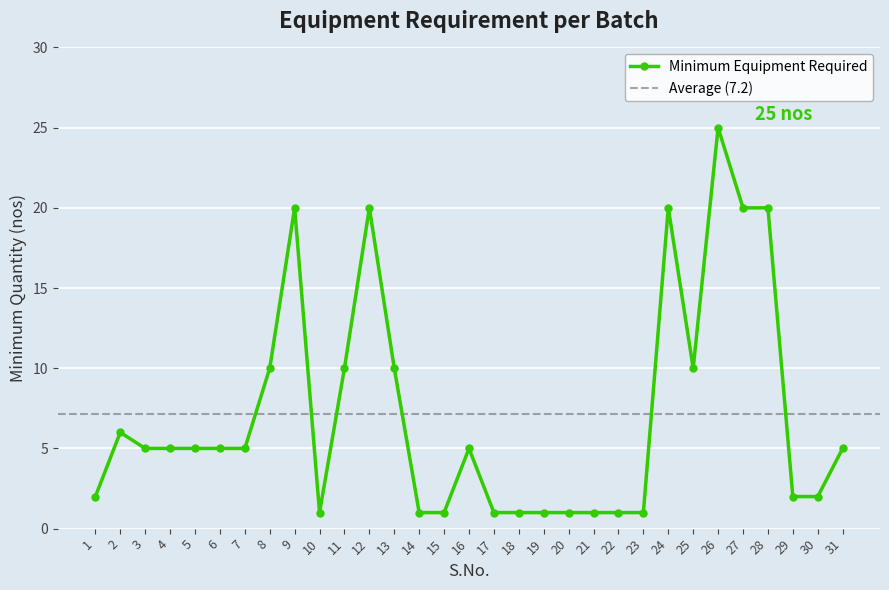

The value at 7 is 8. True or false?

False